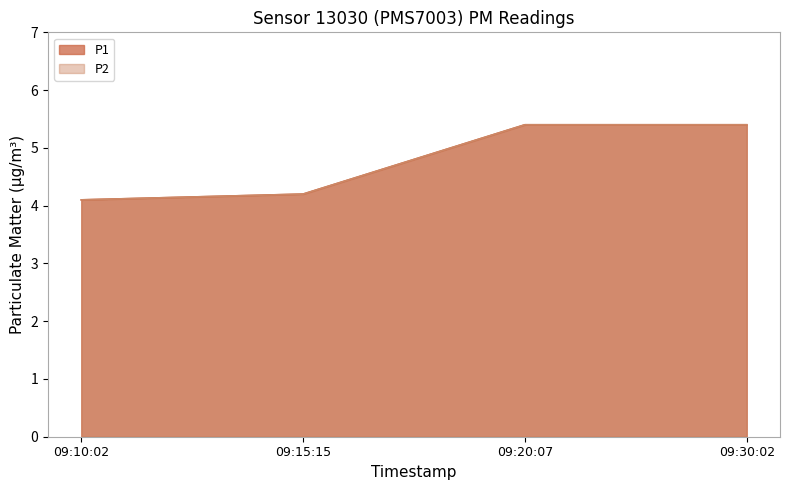

What position from the left is 09:20:07?

3